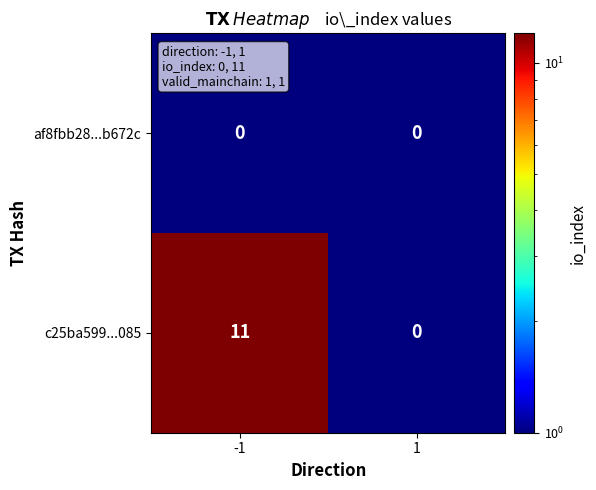

What is the average value of the c25ba599...085 series?

6